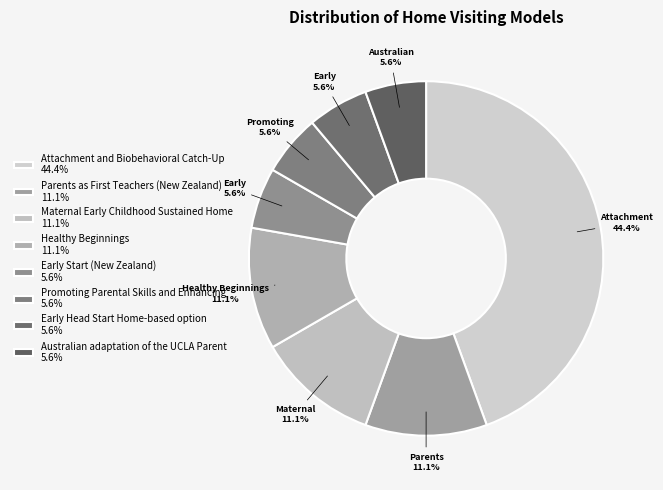

Combined, do Early Start (New Zealand) and Promoting Parental Skills and Enhancing account for over 50%?

No